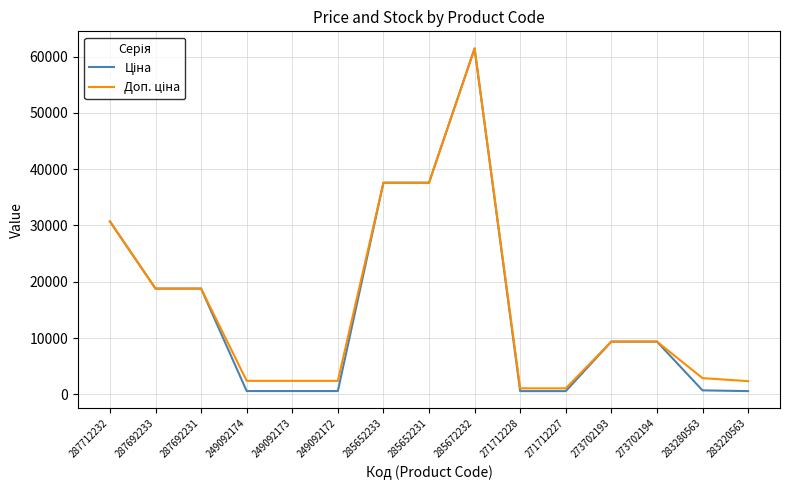

At which category is the sum across all series the highest?

285672232